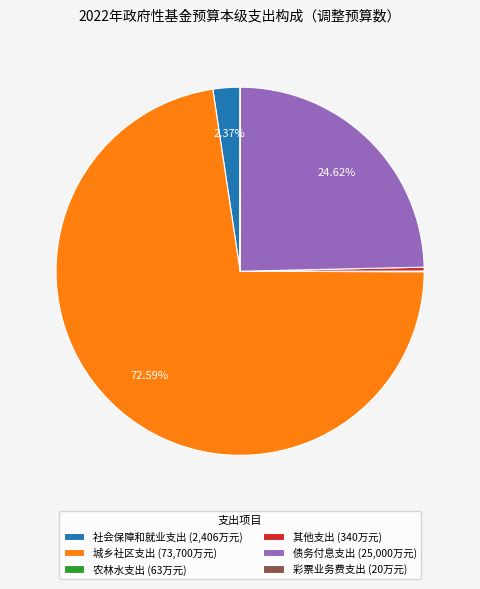

Do 债务付息支出 (25,000万元) and 其他支出 (340万元) together represent more than half of the pie?

No